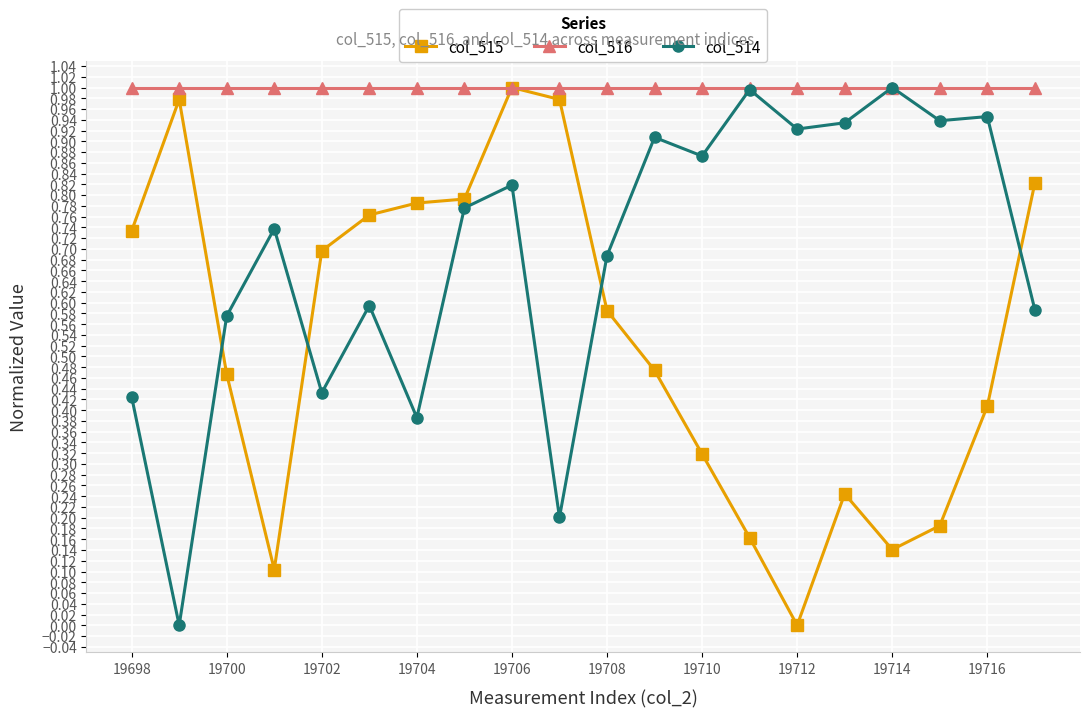

True or false: col_515 and col_514 intersect in this chart.

True